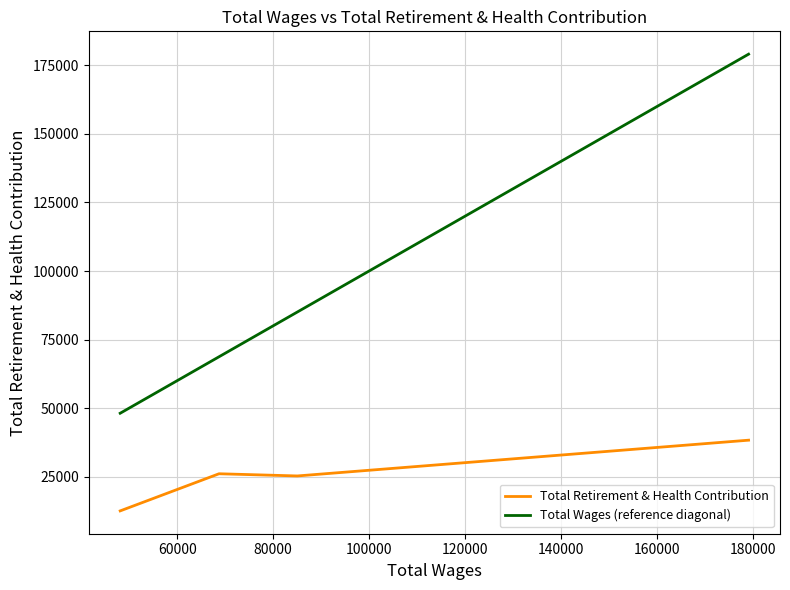

What are all the series names shown in the legend?

Total Retirement & Health Contribution, Total Wages (reference diagonal)